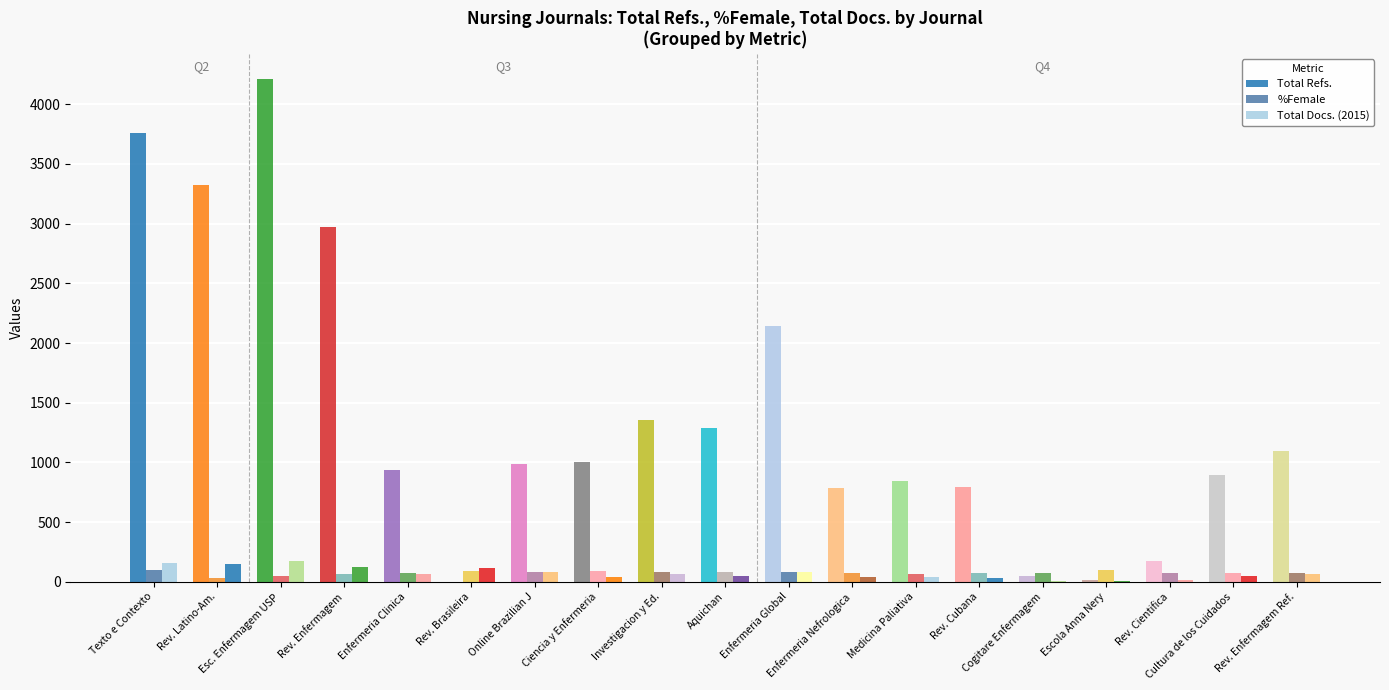

What is the maximum value shown in the chart?

4213